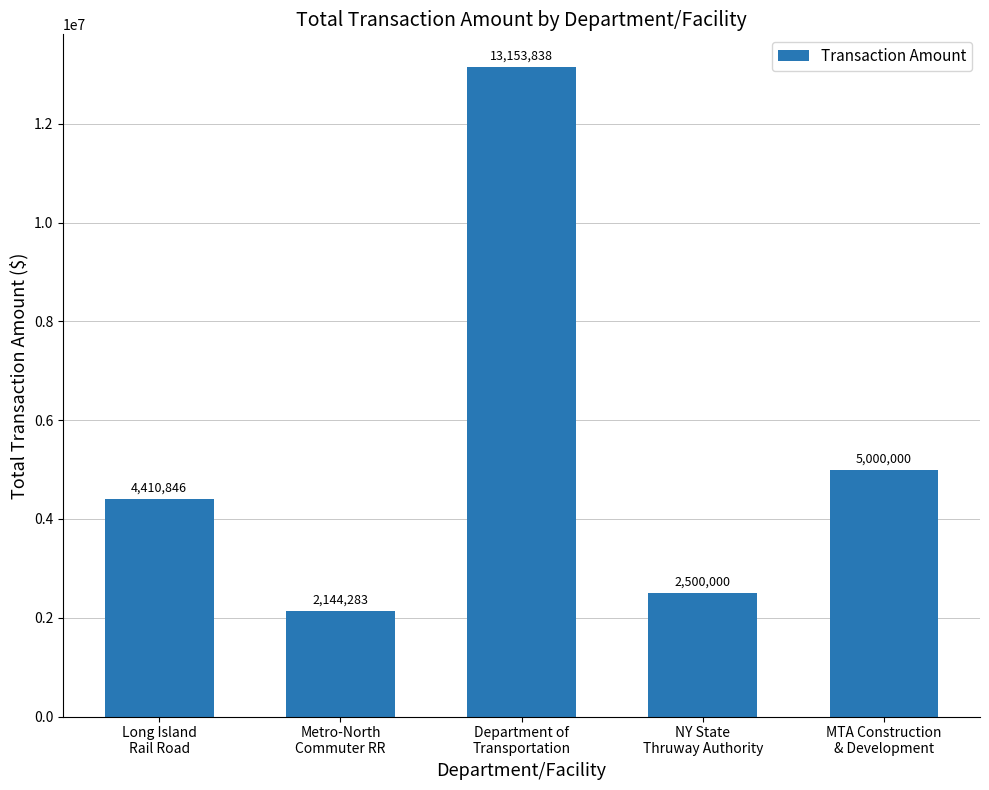

Rank the categories by value from lowest to highest.

Metro-North
Commuter RR, NY State
Thruway Authority, Long Island
Rail Road, MTA Construction
& Development, Department of
Transportation